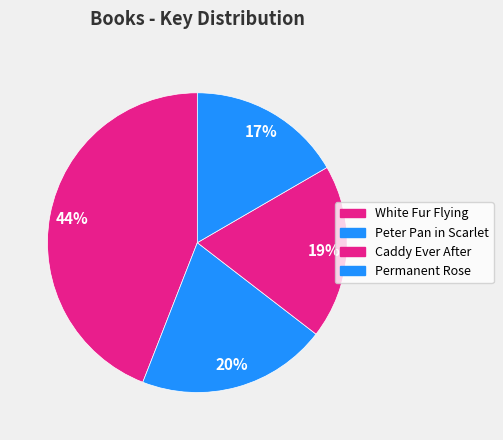

How many segments does this pie chart have?

4